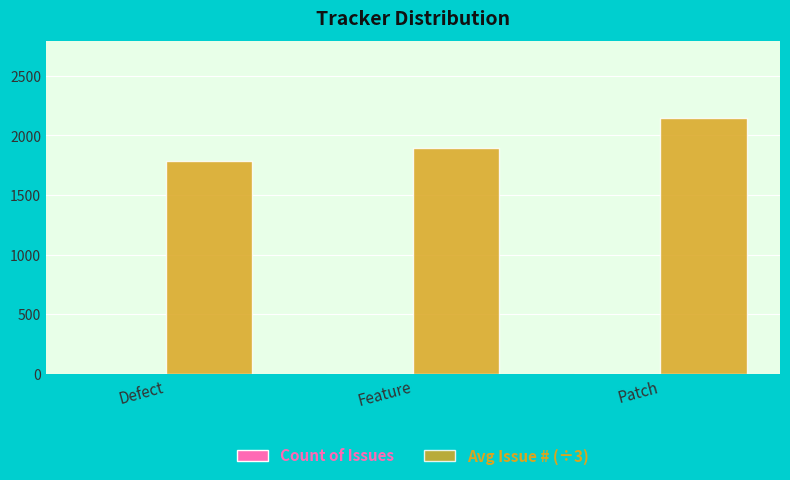

How many data points in Avg Issue # (÷3) are above 1890?

2